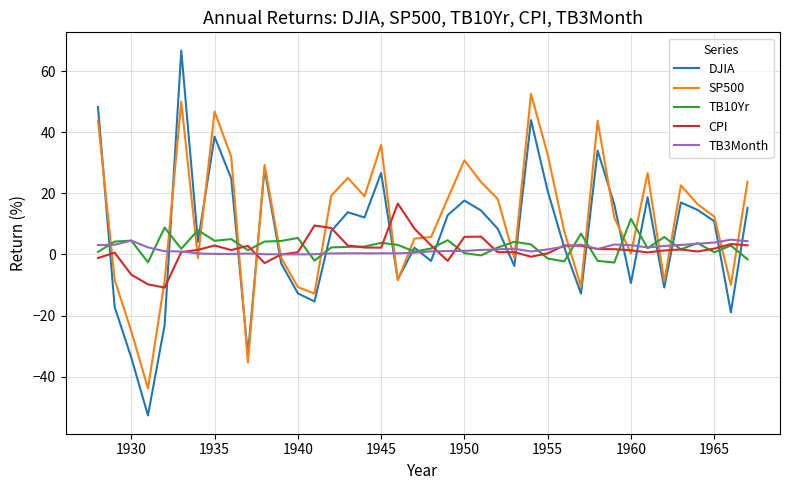

Which series ends up on top after the final intersection of SP500 and TB10Yr?

SP500